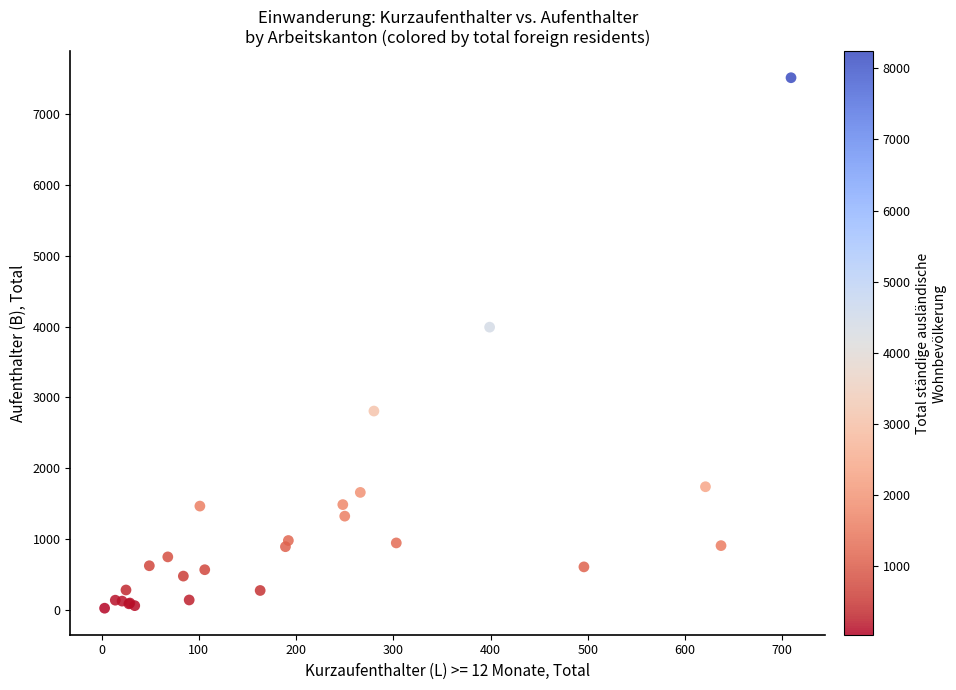

What Y value in the scatter plot is closest to 3768?

3991